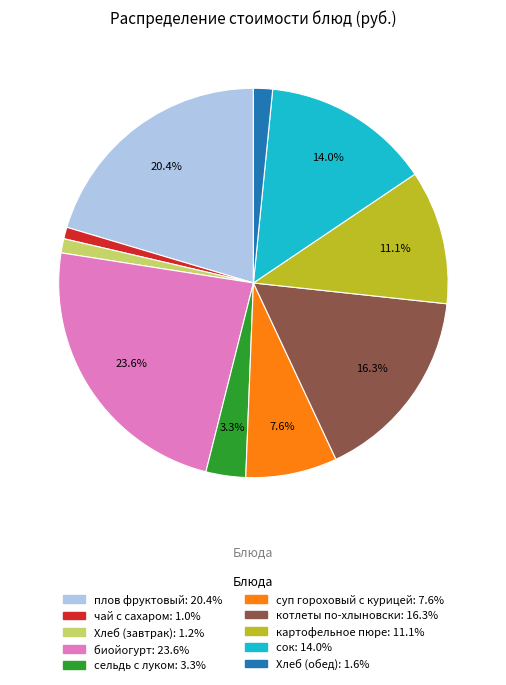

Which category has the biggest portion of the pie?

биойогурт